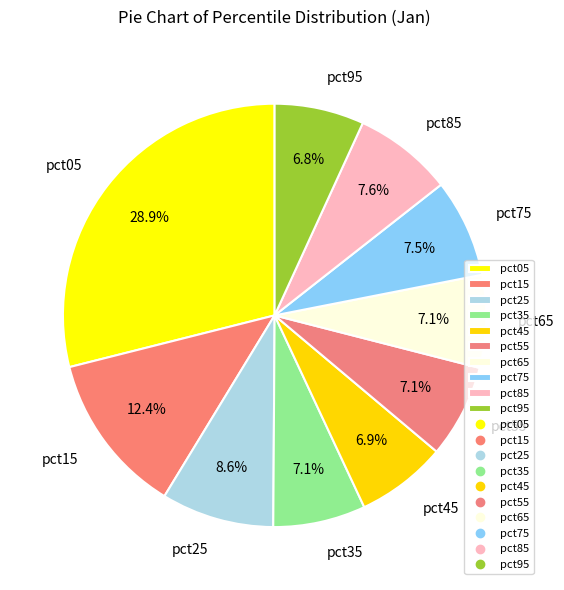

Combined, do pct35 and pct95 account for over 50%?

No